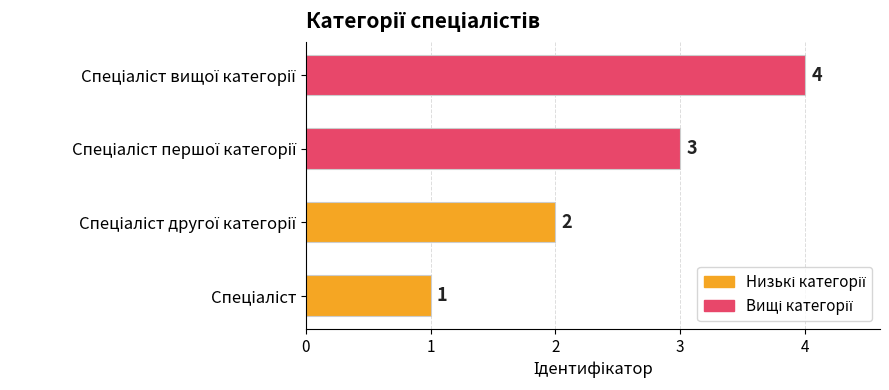

What is the greatest value displayed?

4